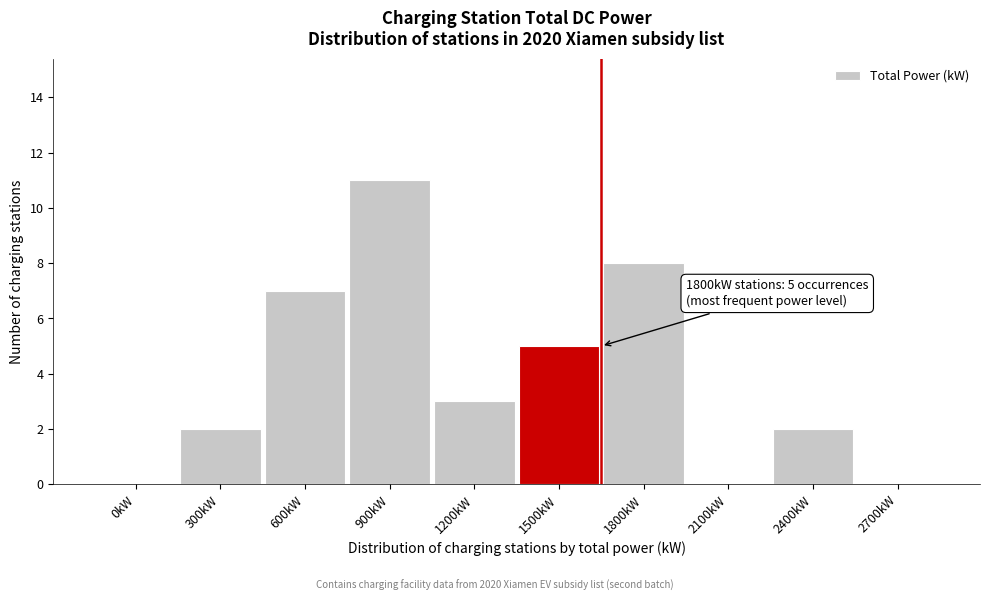

Reading left to right, transcribe all the data shown in this chart.

0kW=0	300kW=2	600kW=7	900kW=11	1200kW=3	1500kW=5	1800kW=8	2100kW=0	2400kW=2	2700kW=0